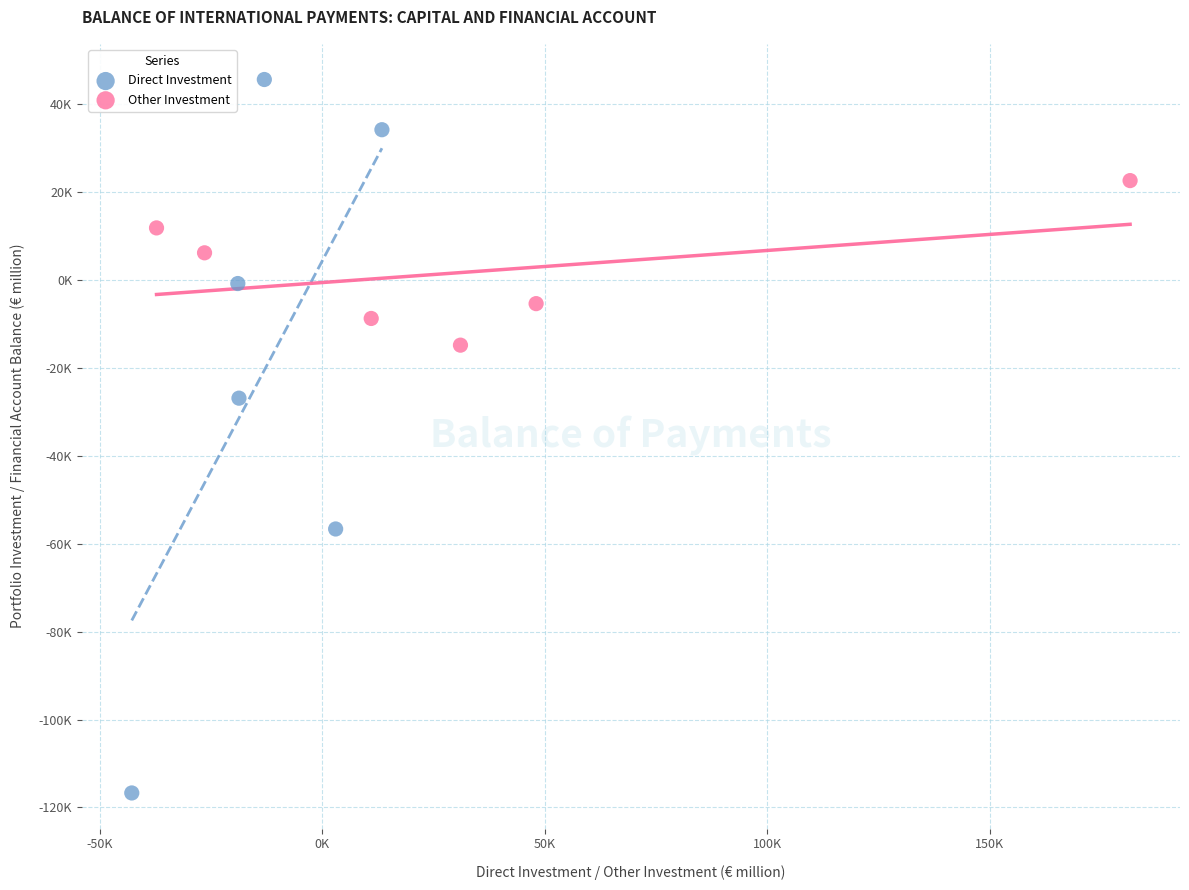

Which series has the widest spread of Y values?

Direct Investment